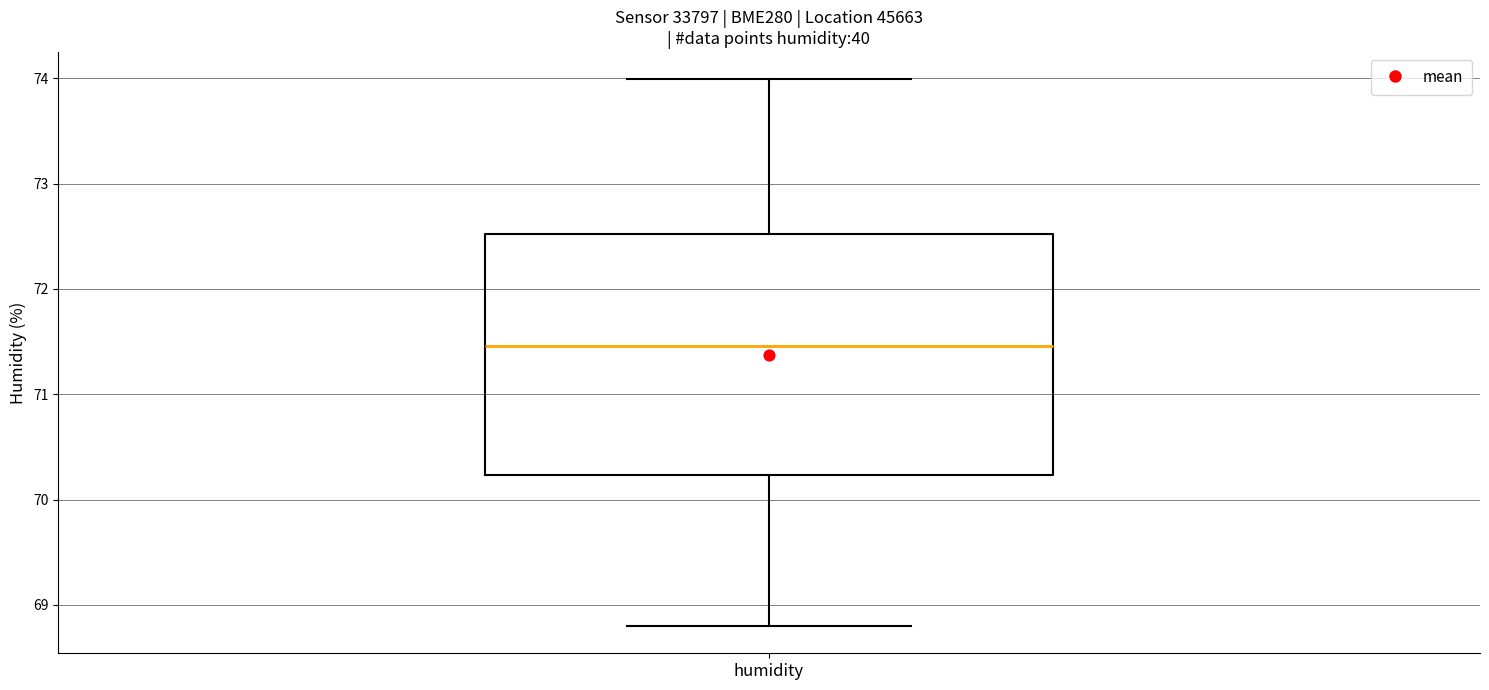

Where does the median line of the box for humidity sit on the y-axis? The values are not printed on the chart, so give them approximately, as read against the axis.

71.5